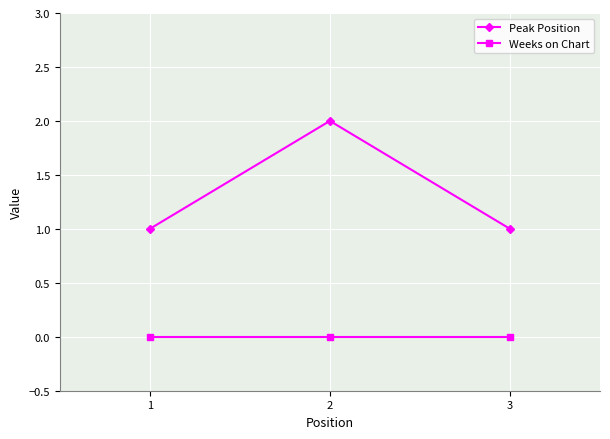

At which category is the sum across all series the highest?

2